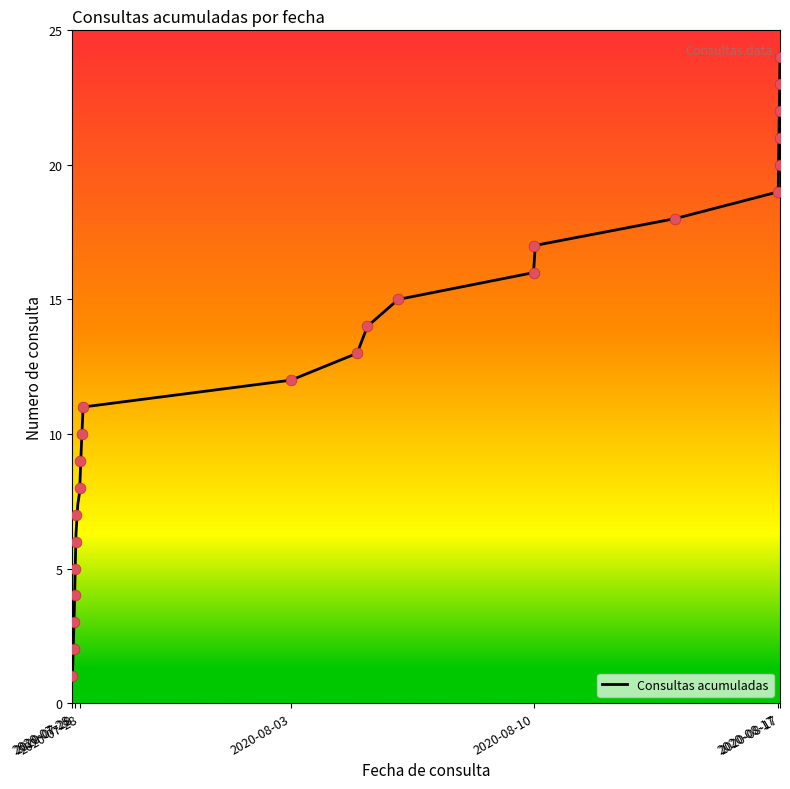

Which has a higher value, 2020-08-17 11:28 or 2020-08-17 11:29?

2020-08-17 11:29